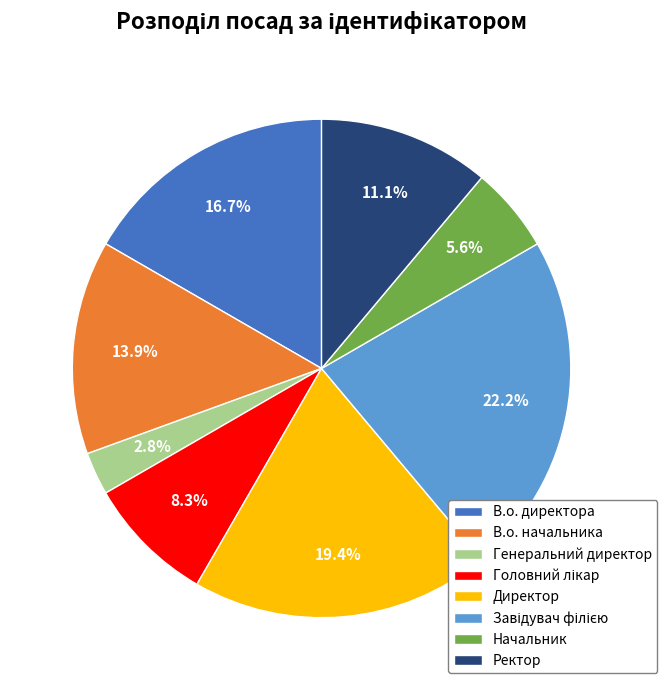

How many slices are in this pie chart?

8